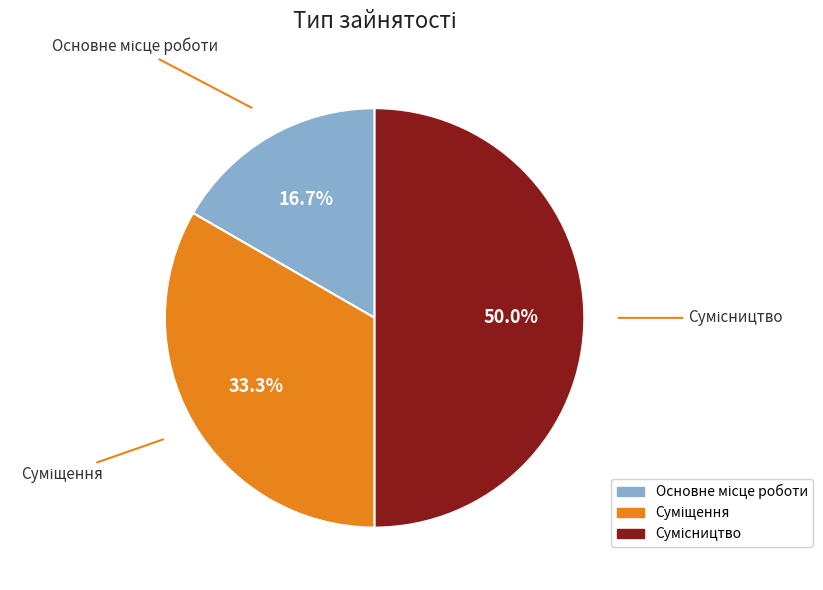

Which slice is the smallest?

Основне місце роботи